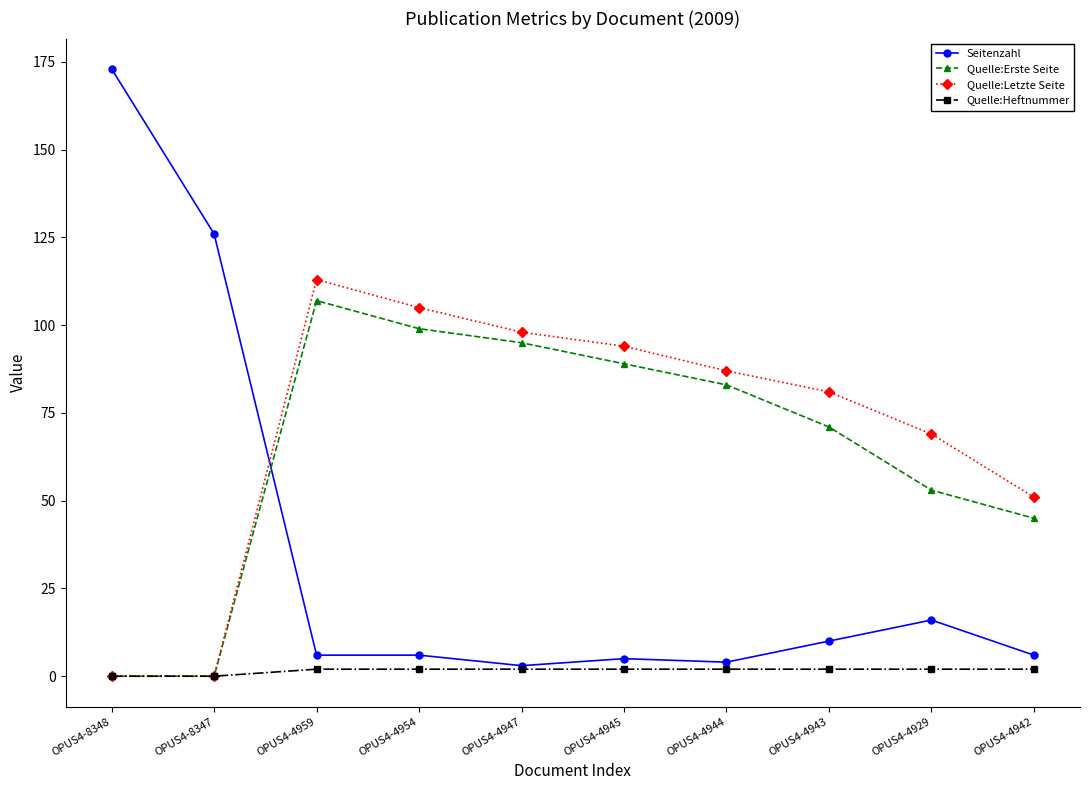

At OPUS4-4959, list the series in order from smallest to largest.

Quelle:Heftnummer, Seitenzahl, Quelle:Erste Seite, Quelle:Letzte Seite